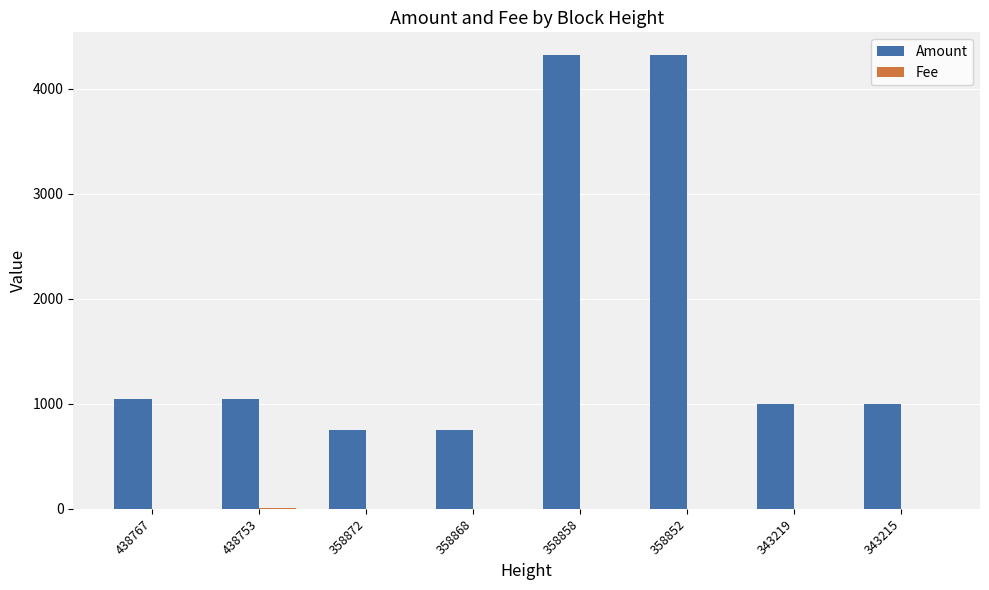

What is the greatest value displayed?

4320